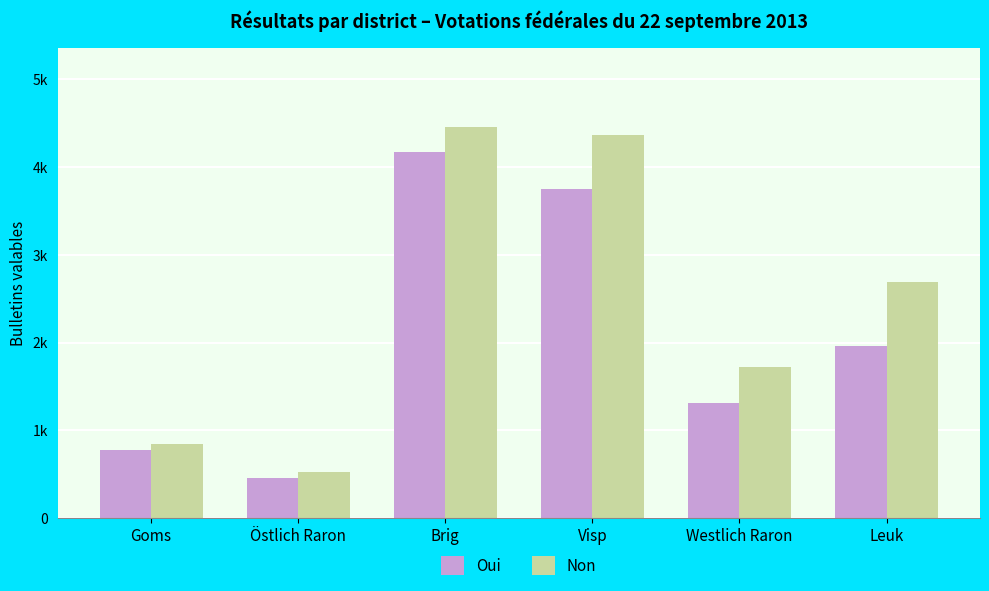

Are the bars horizontal?

No